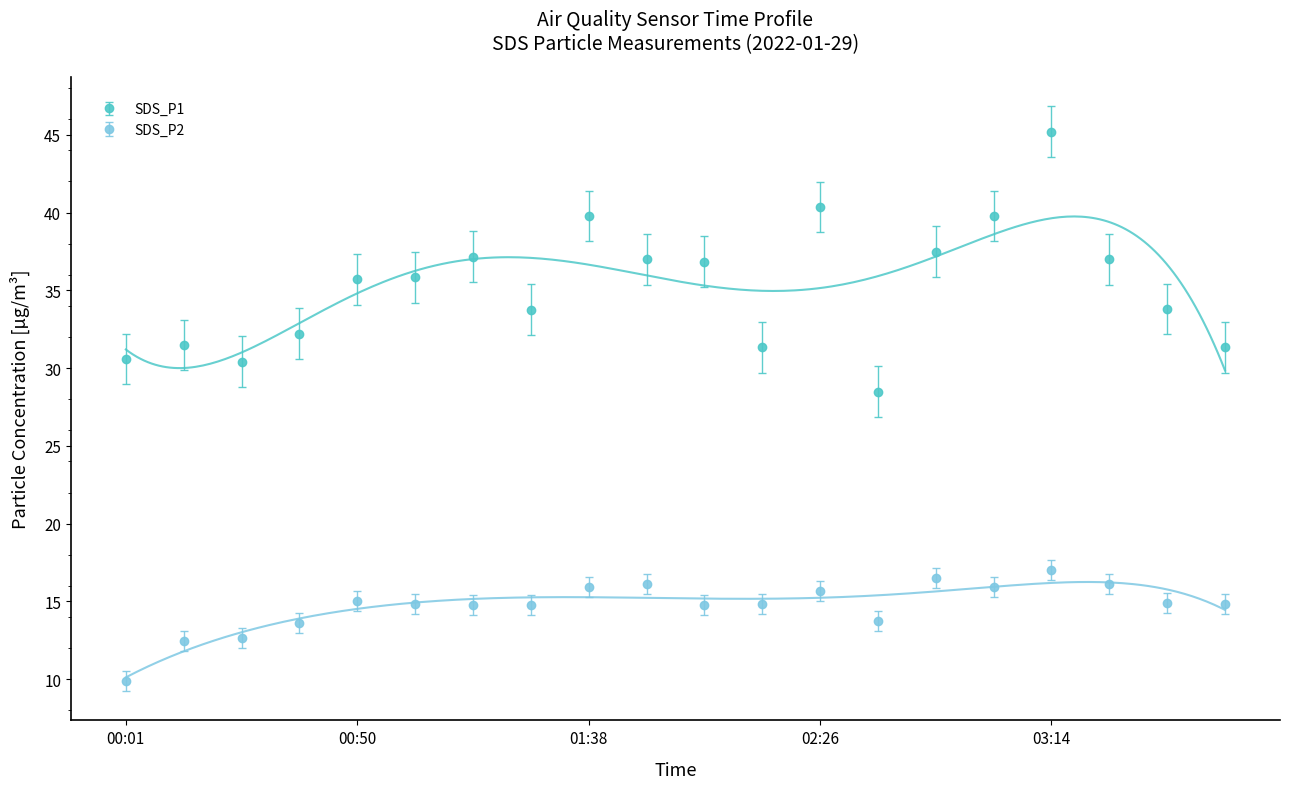

At which category does the chart reach its peak across all series?

03:14